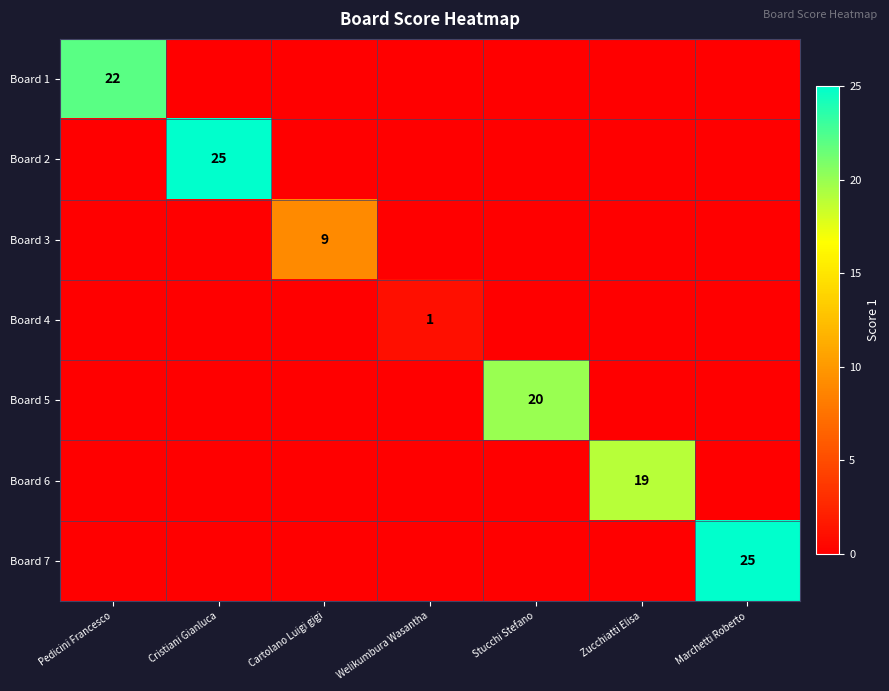

The Board 6 series shows 4 at Zucchiatti Elisa. True or false?

False